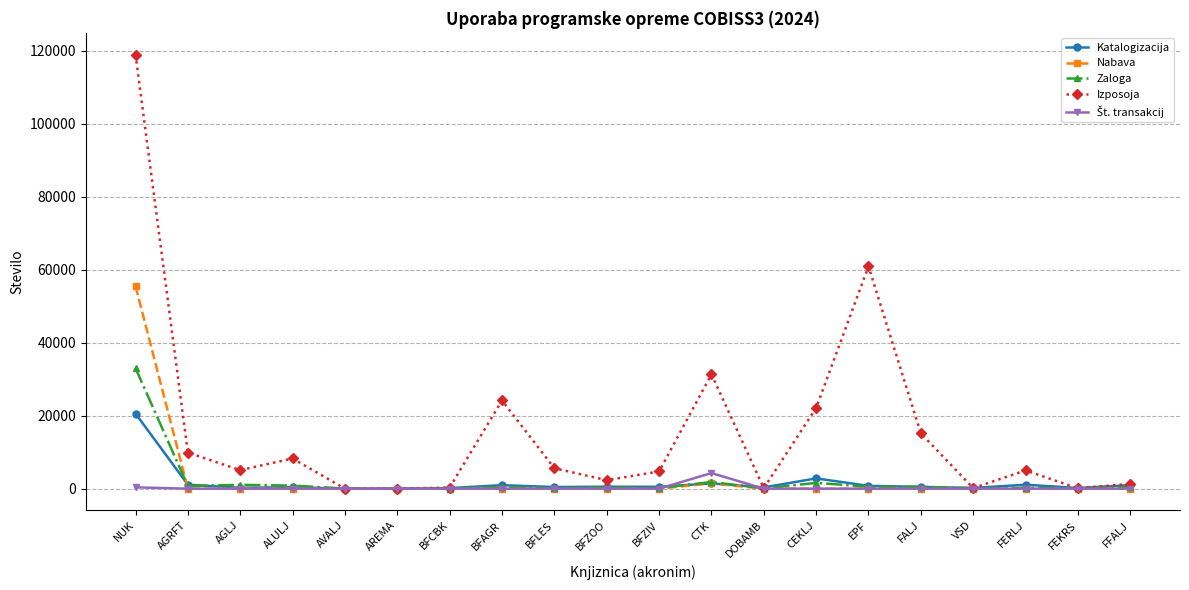

How many lines are shown in the chart?

5